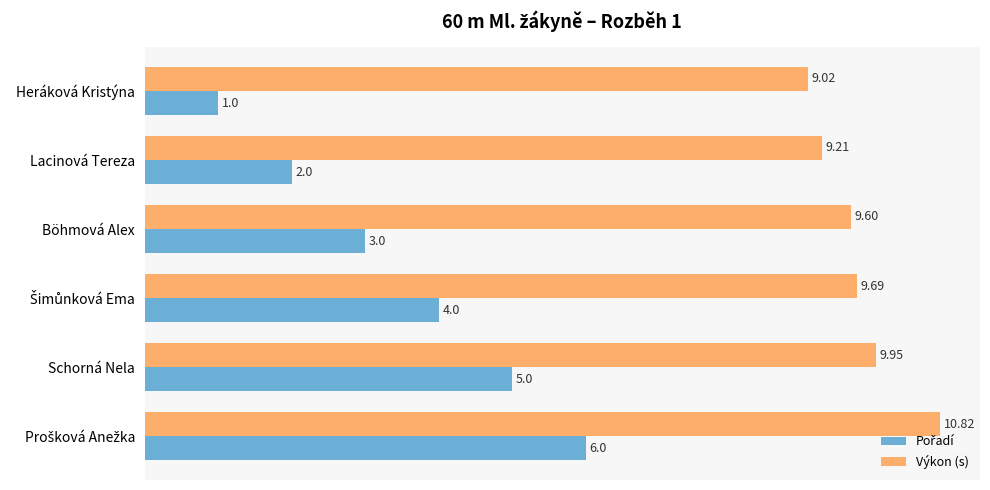

What is the spread (max minus min) of values at Lacinová Tereza?

7.2